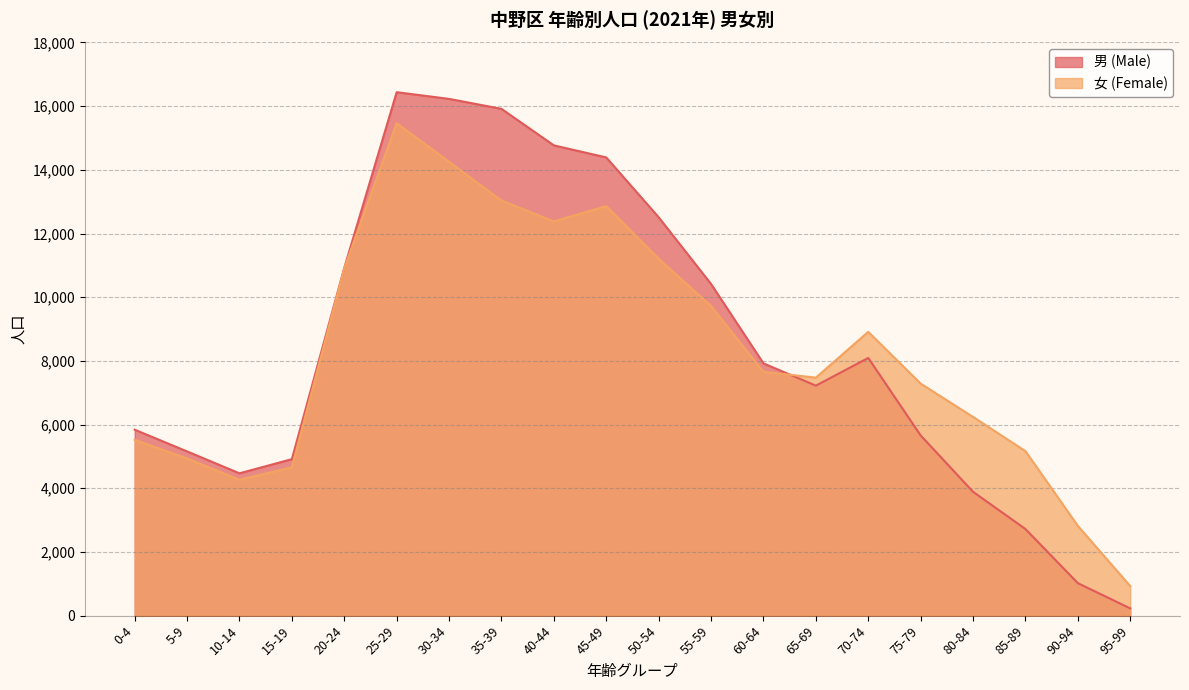

At which category does the chart reach its peak across all series?

25-29